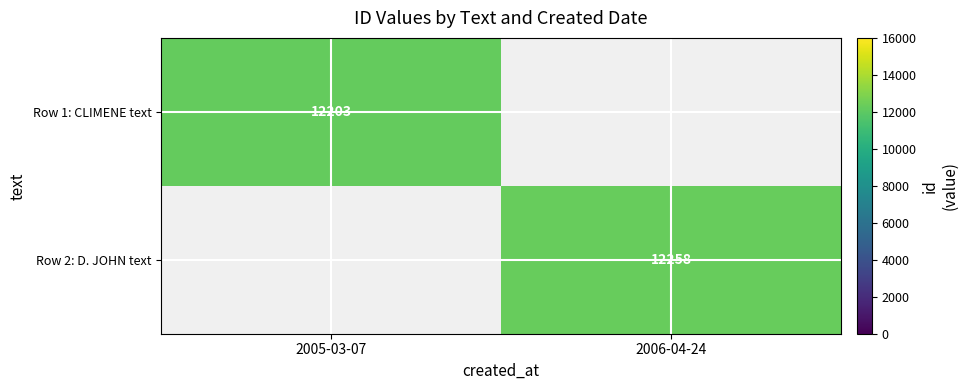

How many categories are shown in the chart?

2